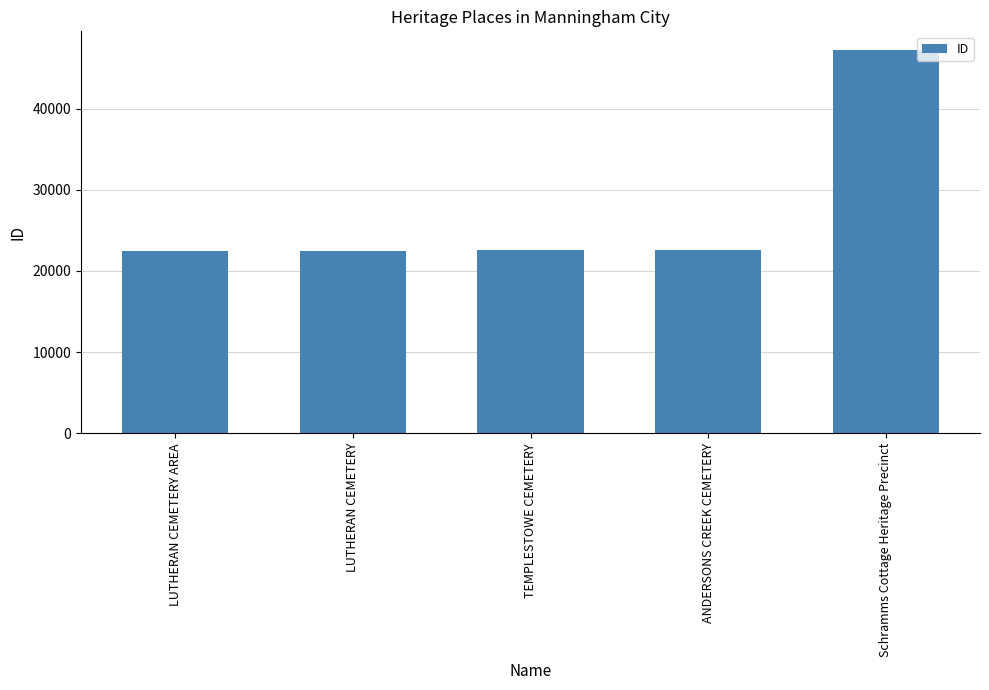

What is the minimum value shown in the chart?

22407